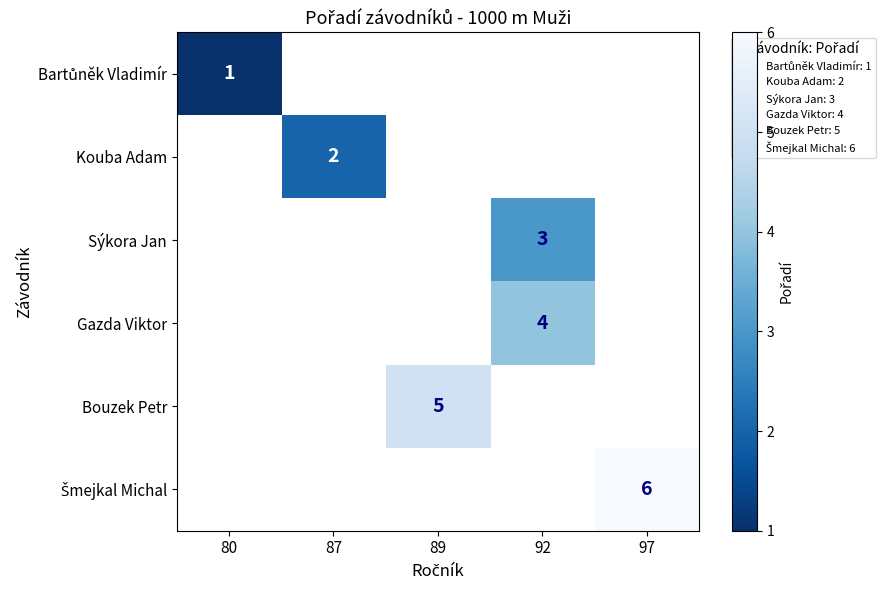

The value of Bouzek Petr at 89 is 9. True or false?

False